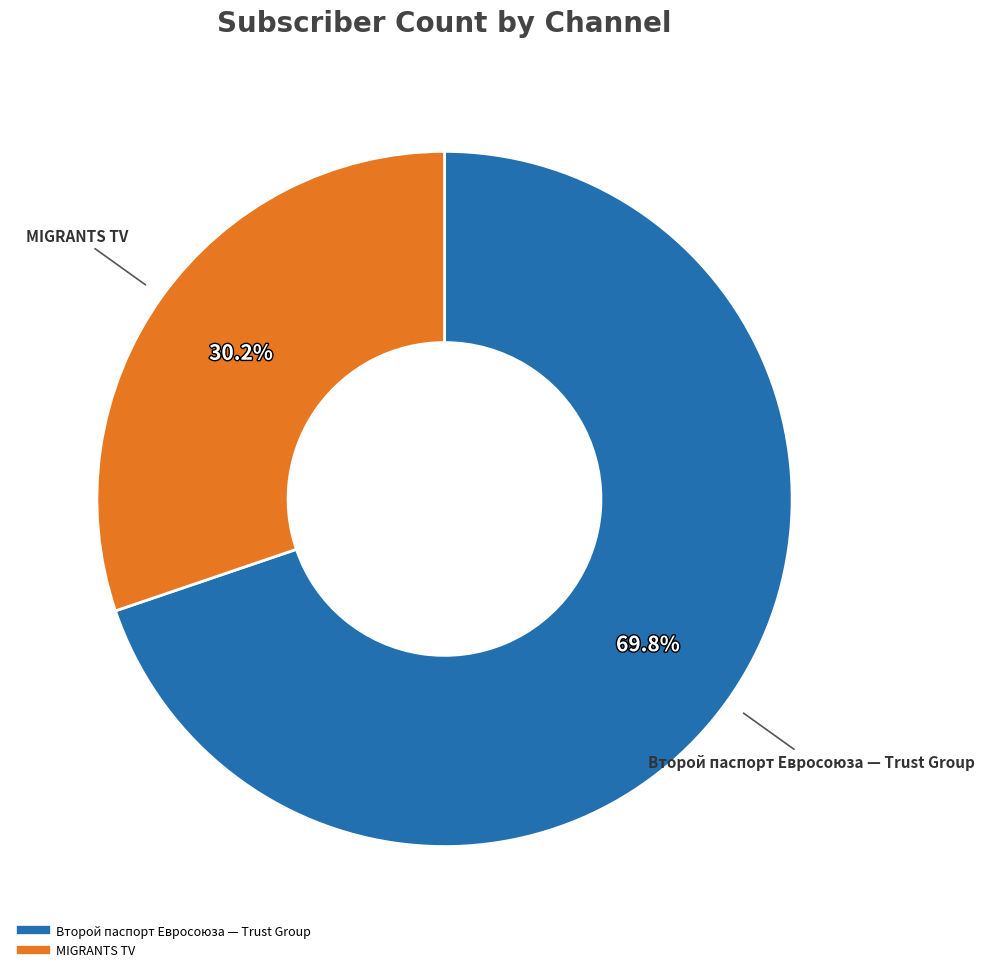

To the nearest percent, what is the combined percentage of Второй паспорт Евросоюза — Trust Group and MIGRANTS TV?

100%